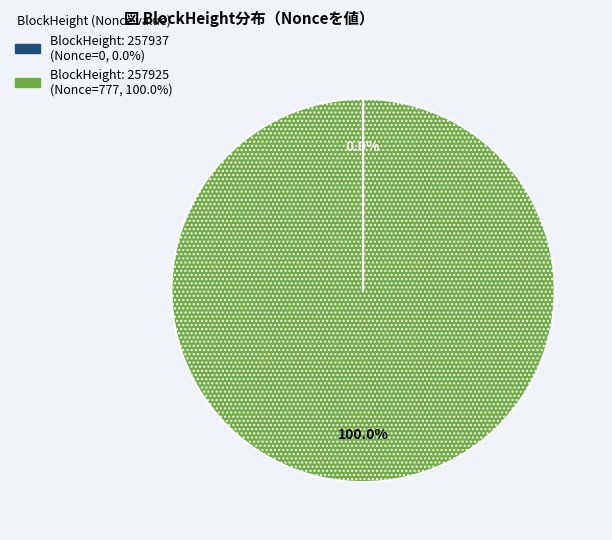

Is there any slice that represents more than half of the pie?

Yes